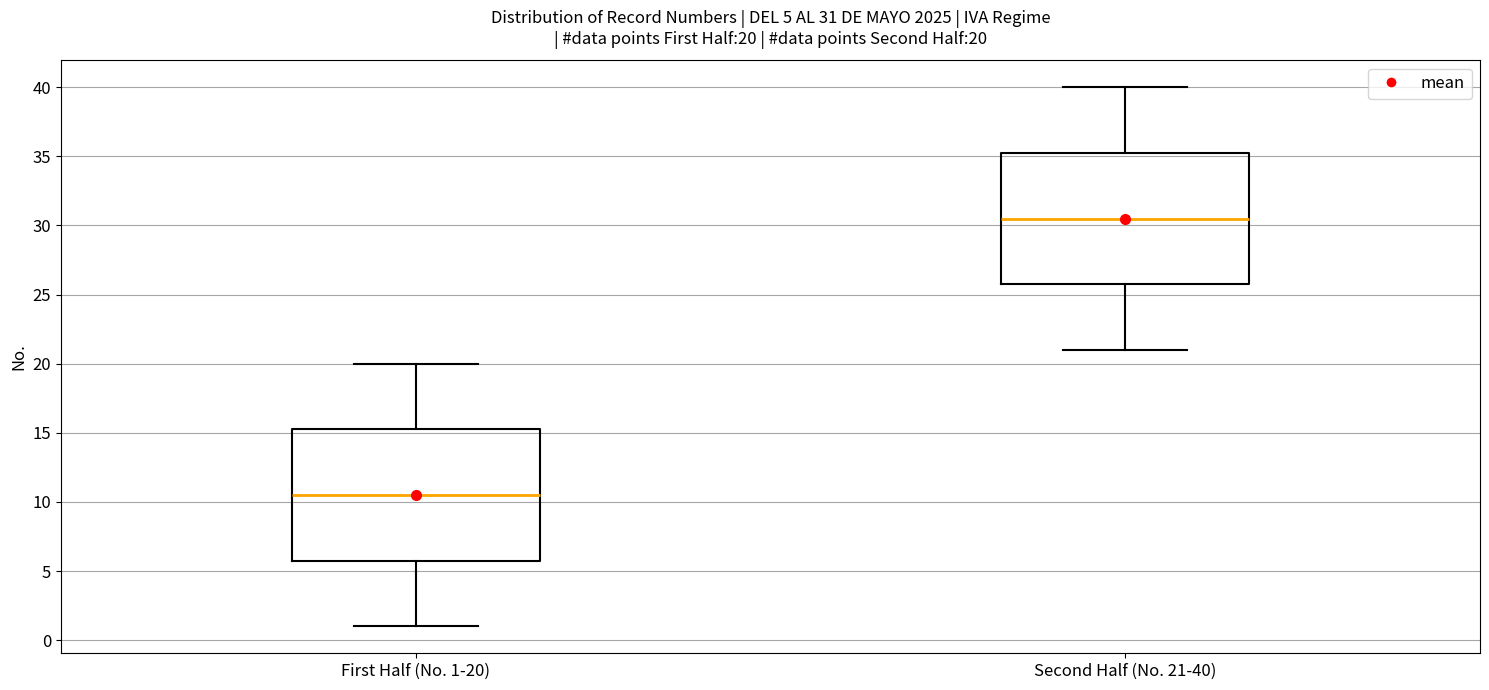

Which box's median line is the lowest?

First Half (No. 1-20)